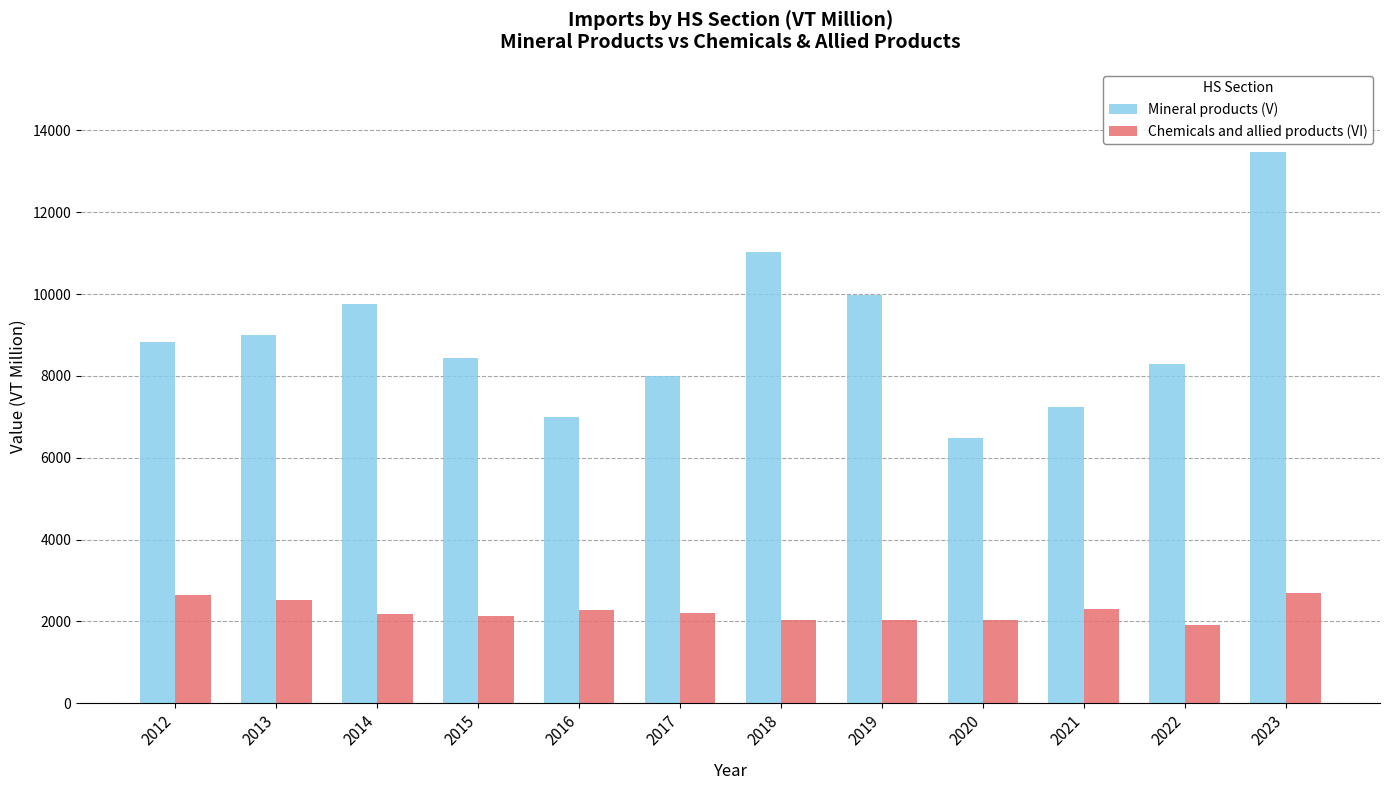

What is the value of the Mineral products (V) bar at the 5th from the left?

6992